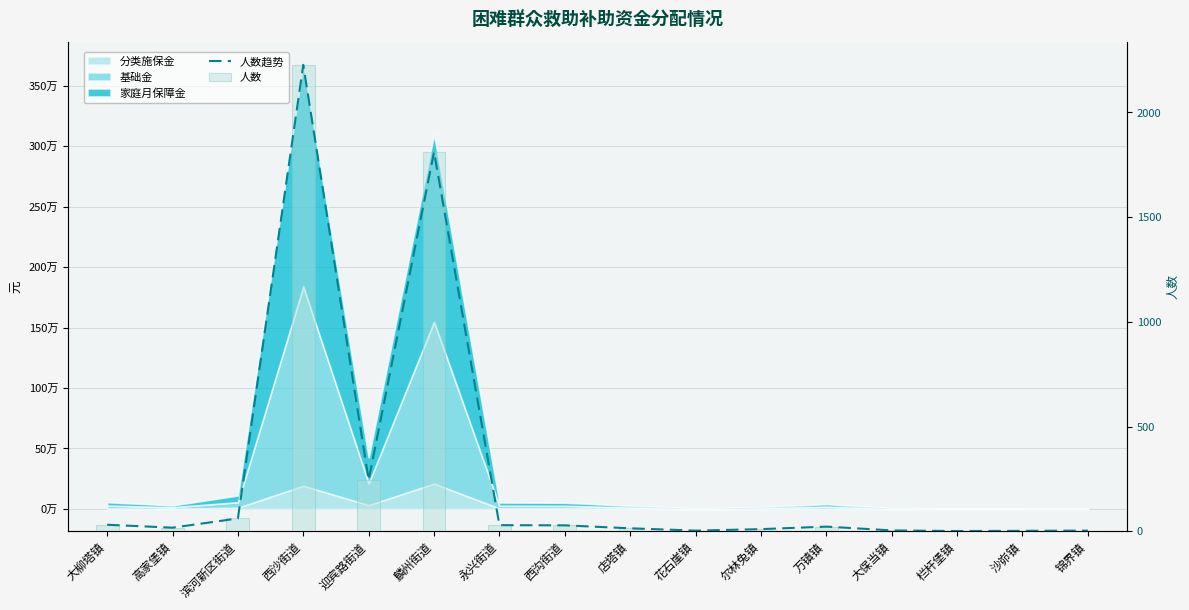

The value of 人数 at 永兴街道 is 51. True or false?

False